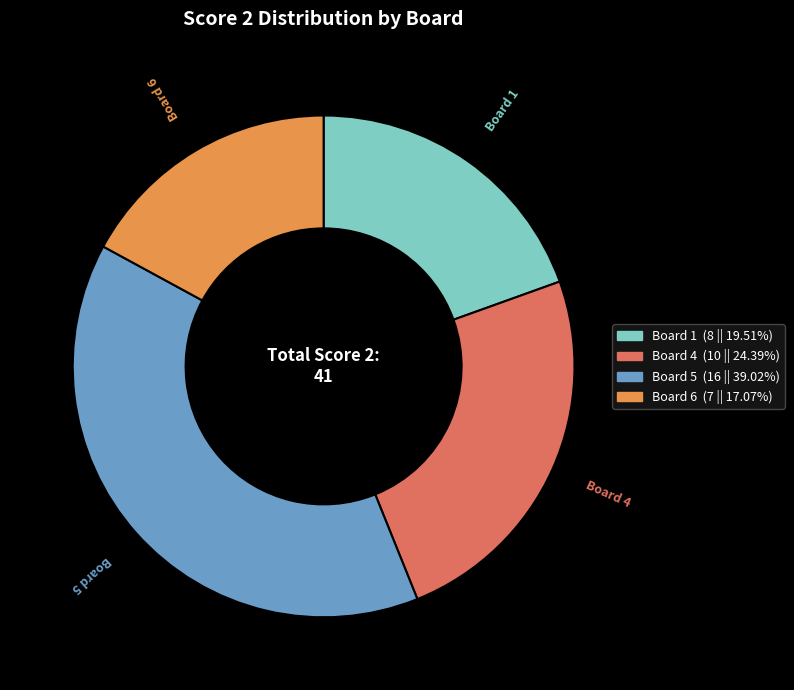

Is there a majority slice in this chart?

No